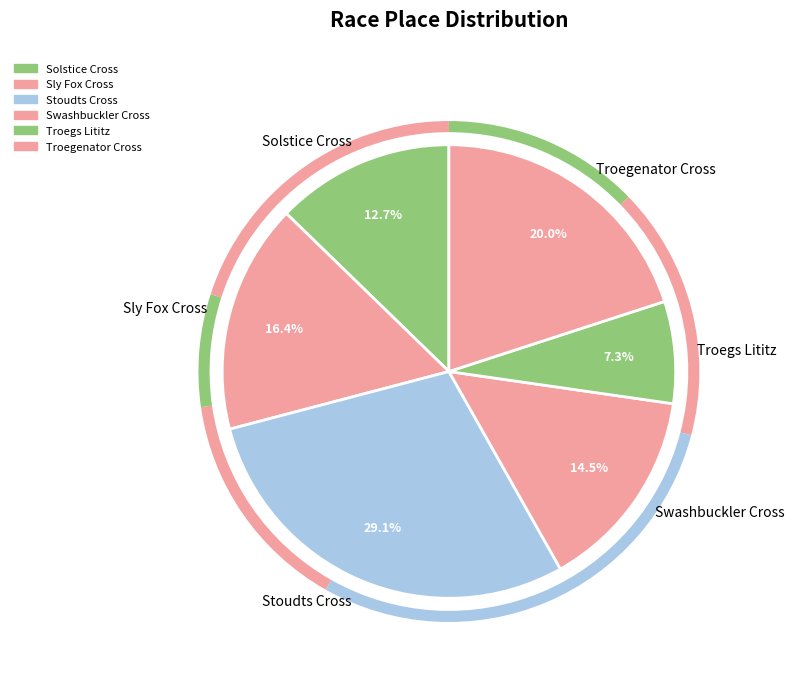

What portion of the pie excludes Troegs Lititz?

92.7%